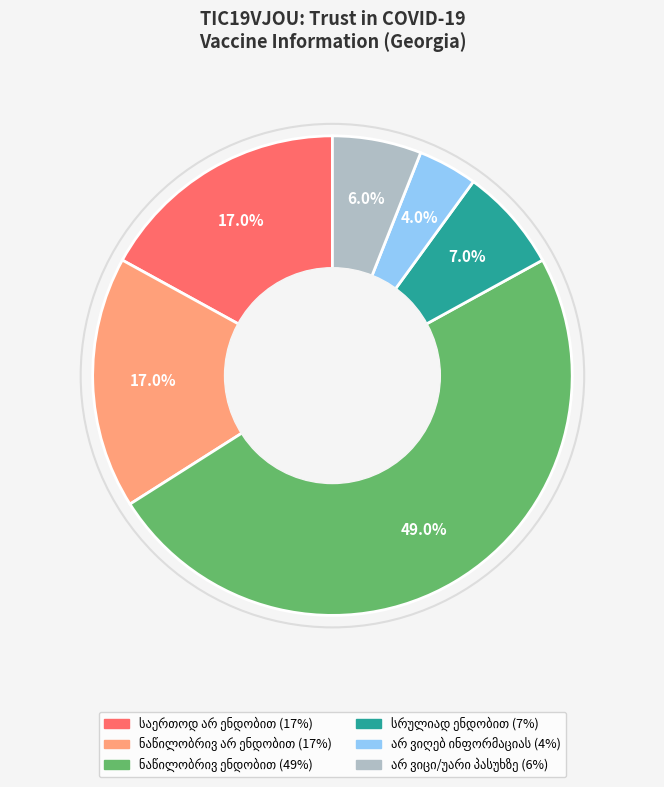

Is there a majority slice in this chart?

No